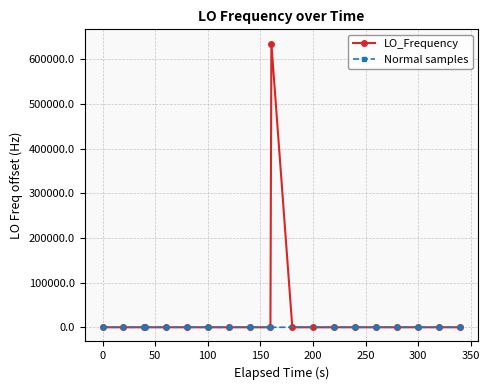

Does the chart display data point markers on the line(s)?

Yes